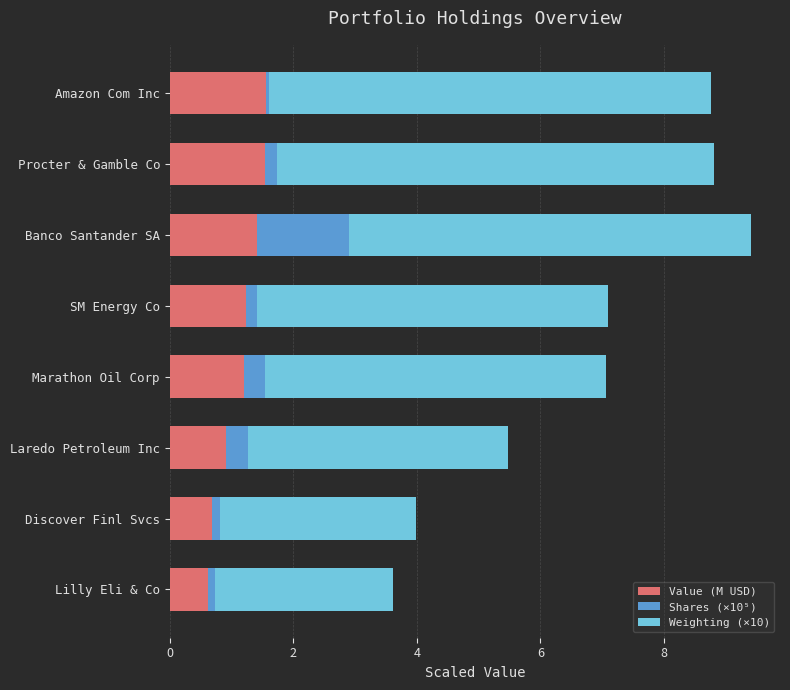

The value of Value (M USD) at SM Energy Co is 1.2. True or false?

True